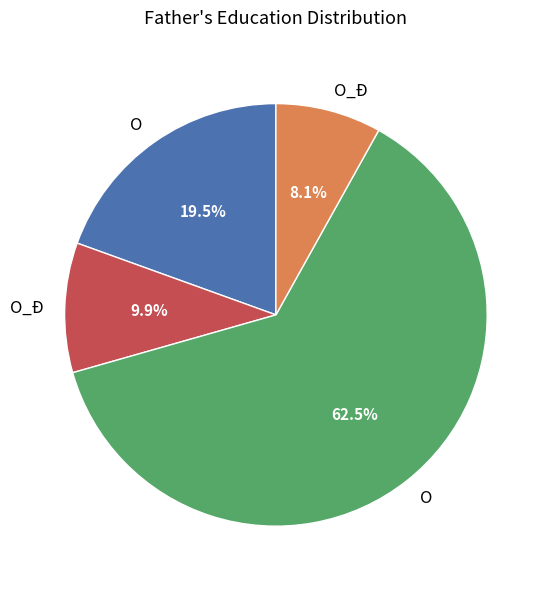

Is there a majority slice in this chart?

Yes